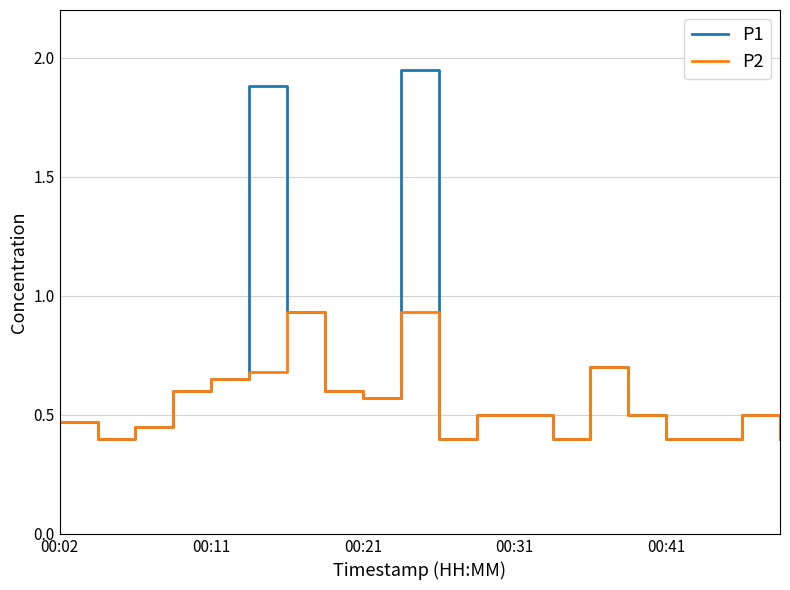

At how many categories does at least one series exceed 0?

20